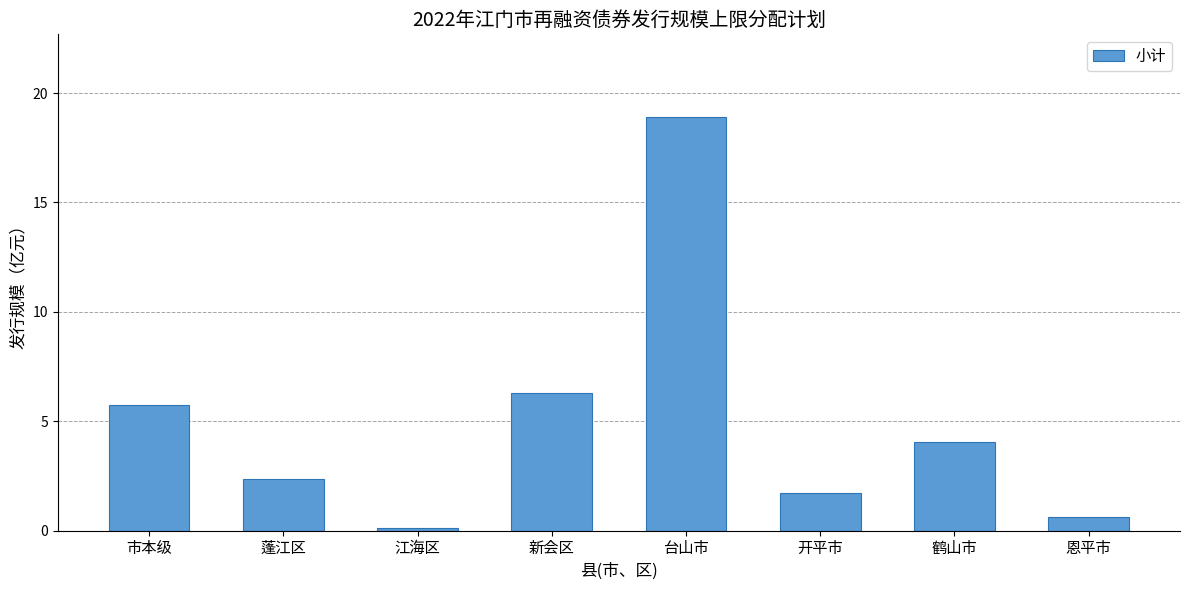

How many data points does each series have?

8